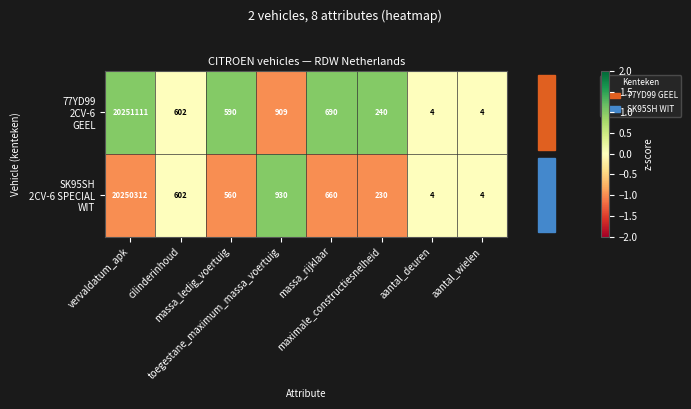

What is the smallest value displayed?

4